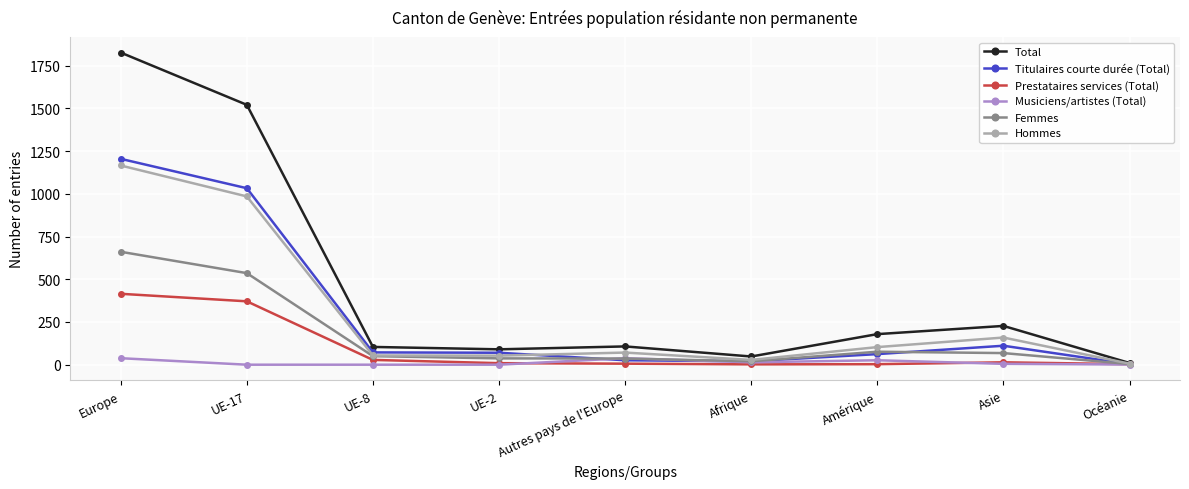

What is the label of the 2nd point from the right?

Asie